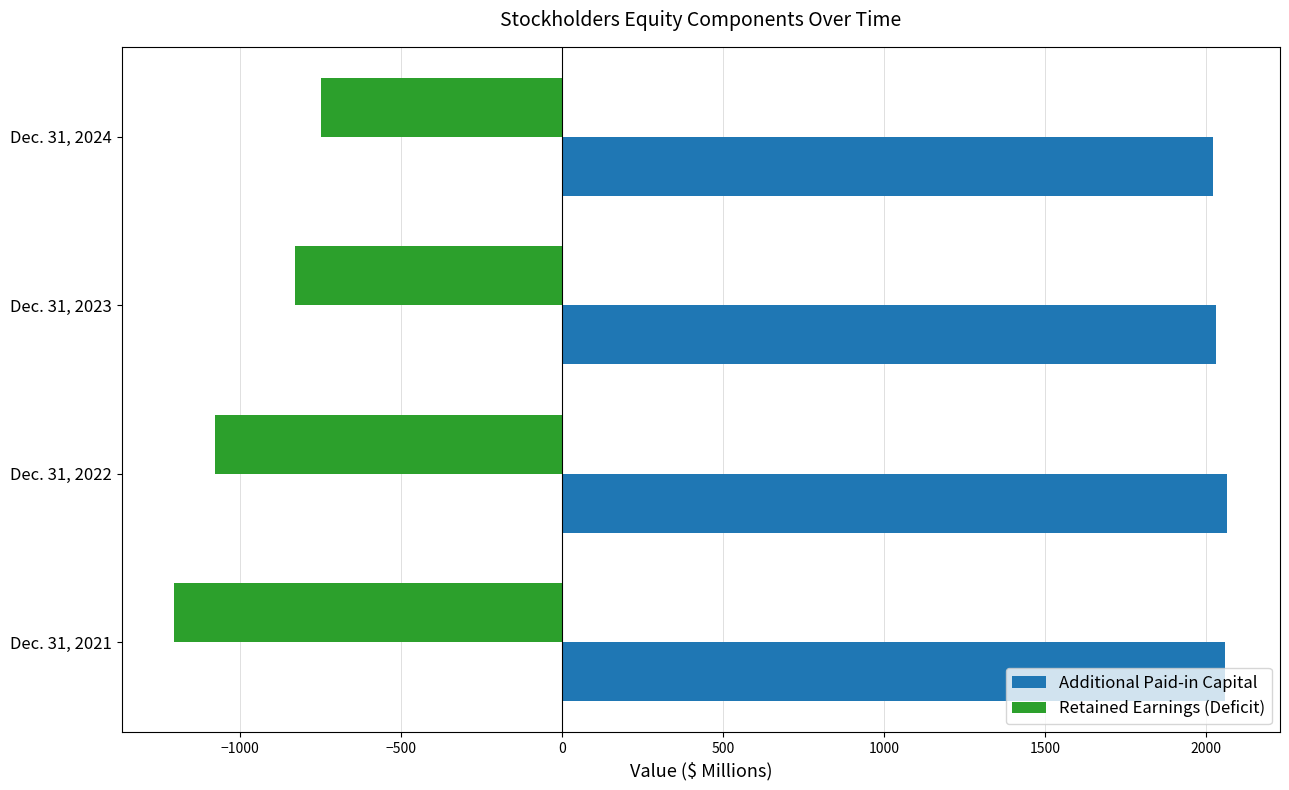

What is the sum of all Additional Paid-in Capital values?

8181